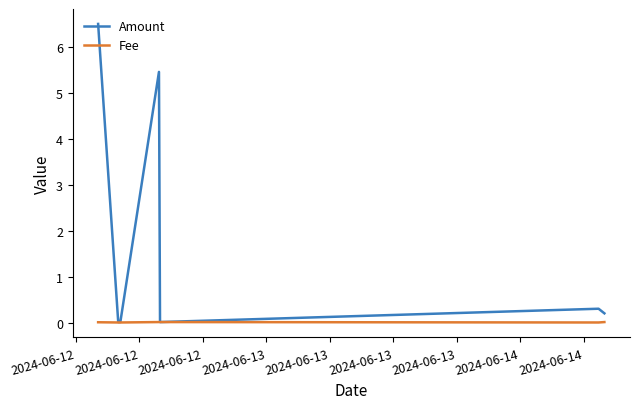

Which series has the largest total across all categories?

Amount